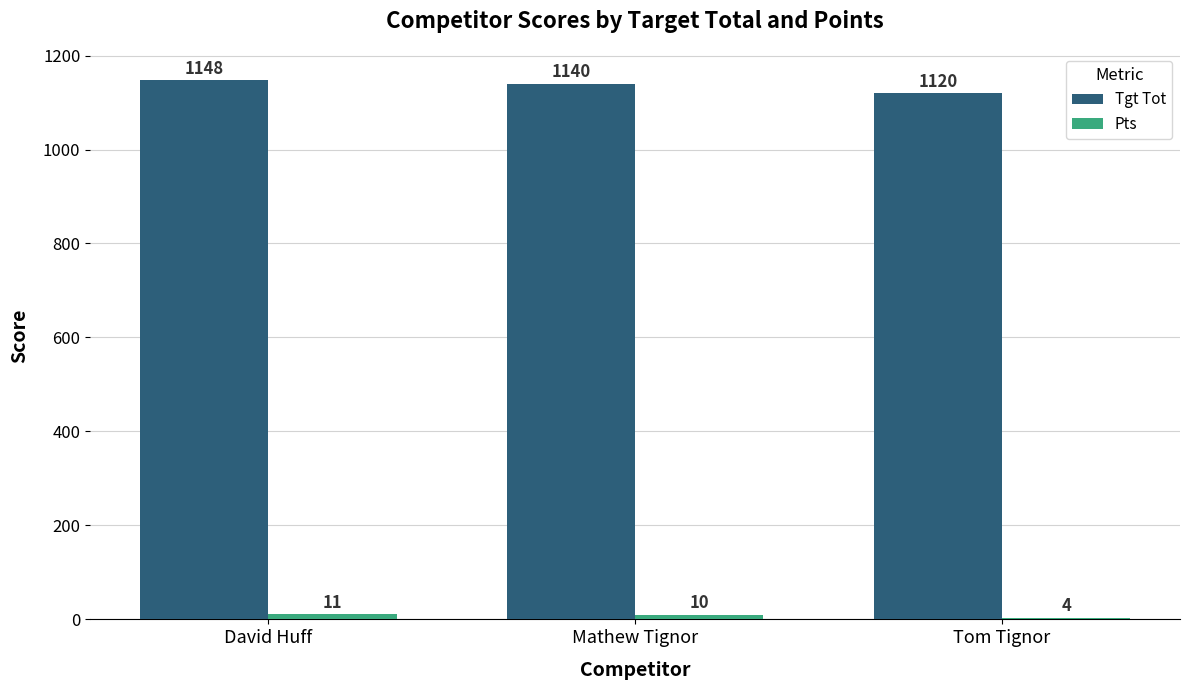

What is the average value of the Tgt Tot series?

1136